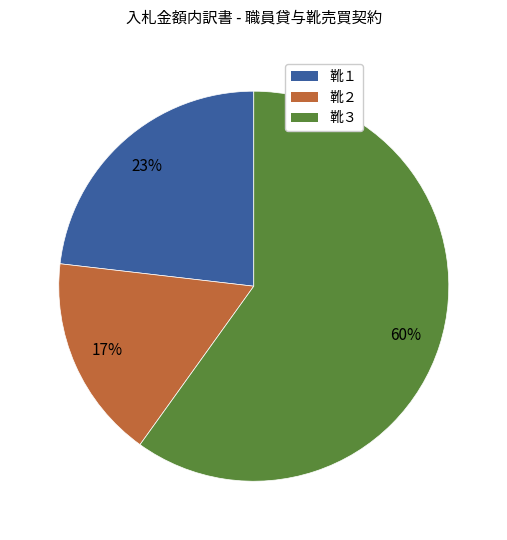

True or false: 靴１ accounts for 23% of the total.

True